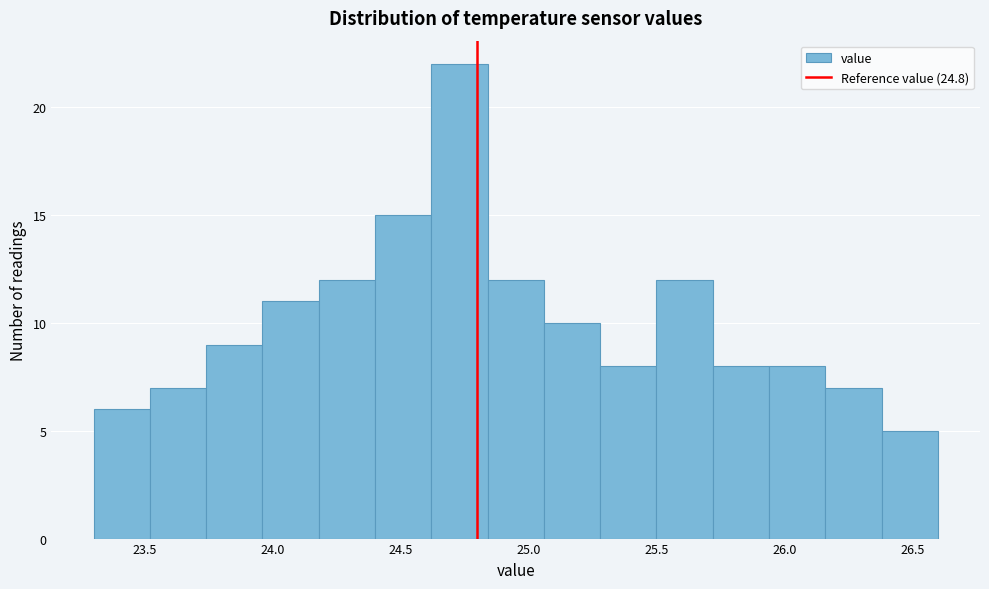

Reading left to right, list every bar in this chart as the range it spans on the x-axis followed by its height. Neither the bar edges nor the heights are printed on the chart, so give them approximately, as read against the axes.

23.30 to 23.52: 6
23.52 to 23.74: 7
23.74 to 23.96: 9
23.96 to 24.18: 11
24.18 to 24.40: 12
24.40 to 24.62: 15
24.62 to 24.84: 22
24.84 to 25.06: 12
25.06 to 25.28: 10
25.28 to 25.50: 8
25.50 to 25.72: 12
25.72 to 25.94: 8
25.94 to 26.16: 8
26.16 to 26.38: 7
26.38 to 26.60: 5